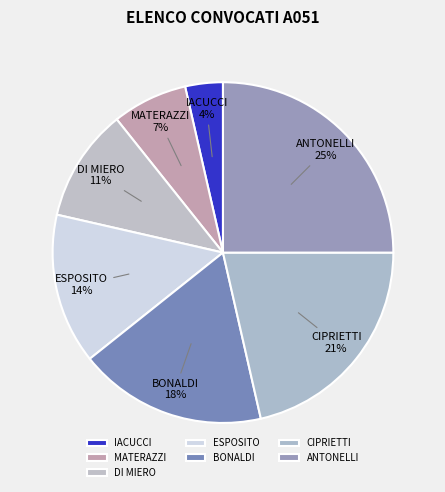

Which slice is the largest?

ANTONELLI